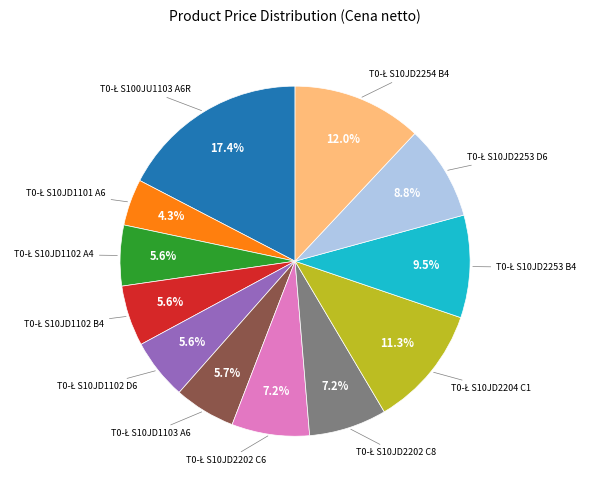

Is there any slice that represents more than half of the pie?

No